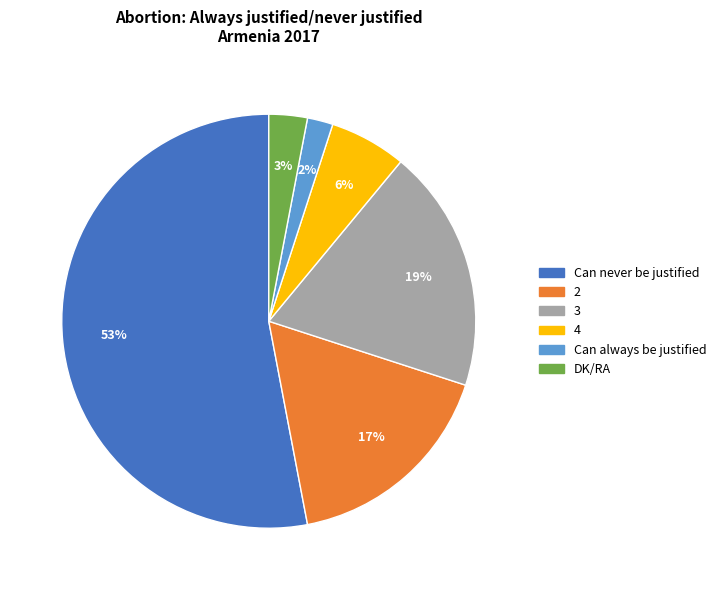

Which has a higher value, 2 or Can never be justified?

Can never be justified